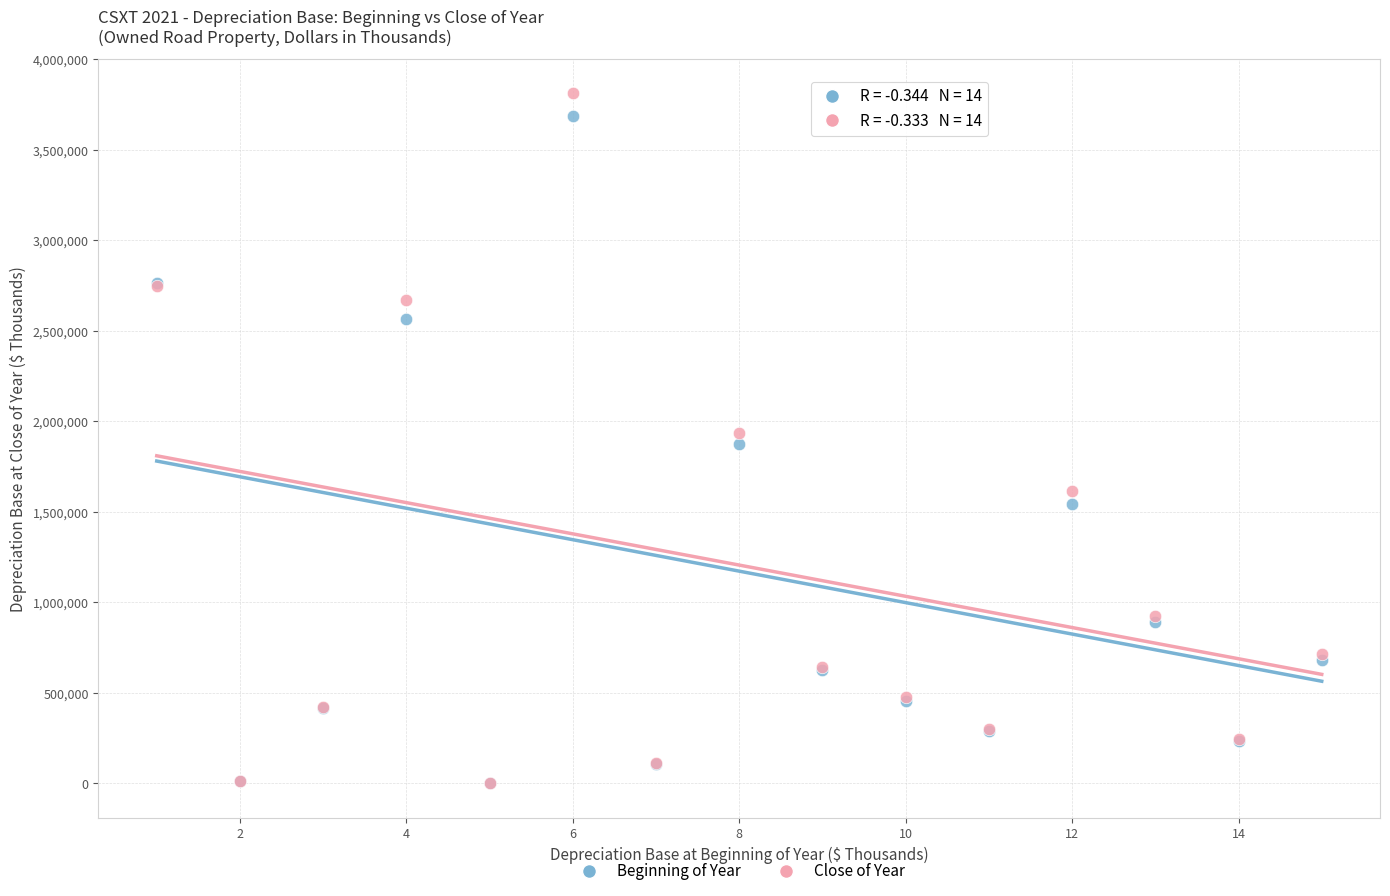

What are all the series names shown in the legend?

Beginning of Year, Close of Year